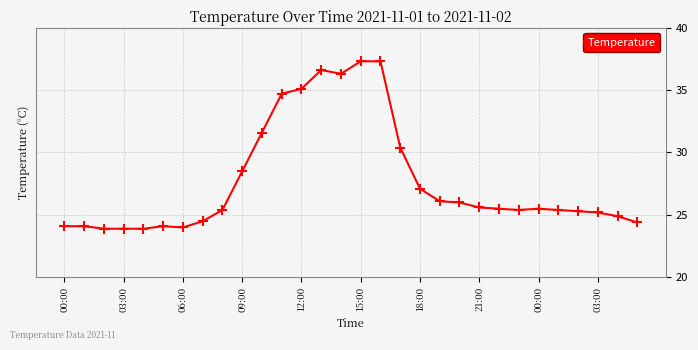

What is the value of the 1st point from the left?

24.1